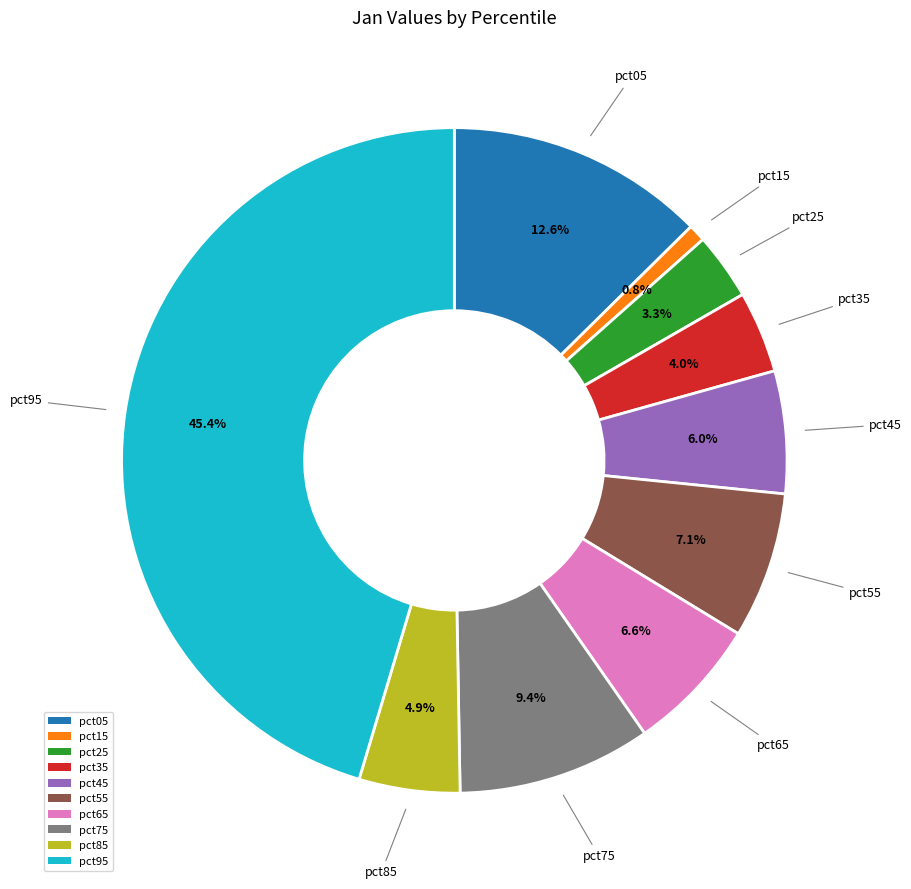

Rank the categories by value from highest to lowest.

pct95, pct05, pct75, pct55, pct65, pct45, pct85, pct35, pct25, pct15